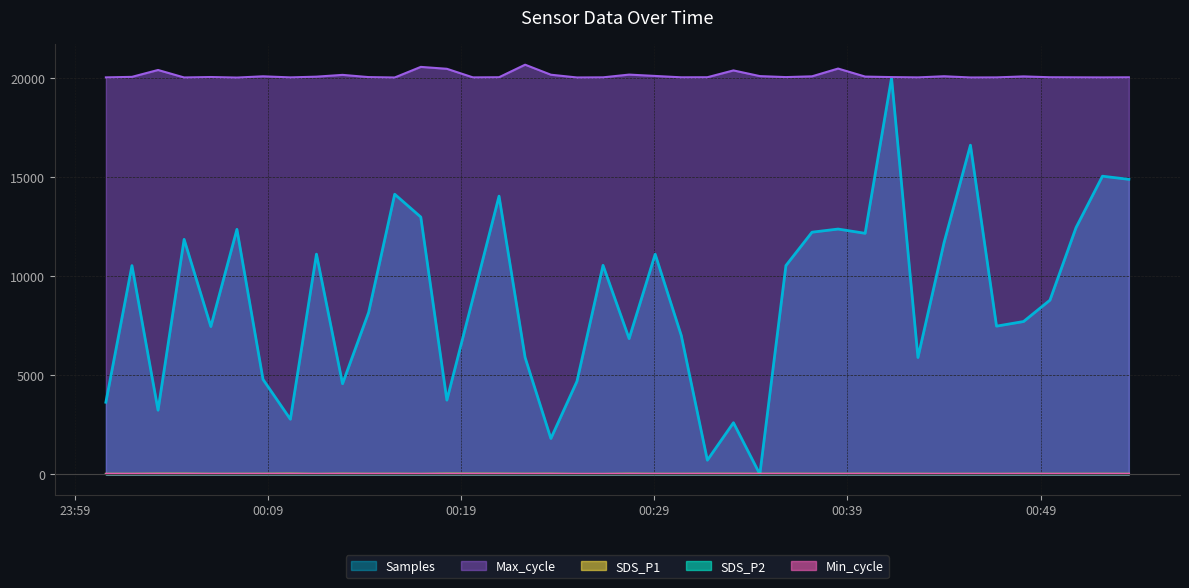

How many series are shown in this chart?

5